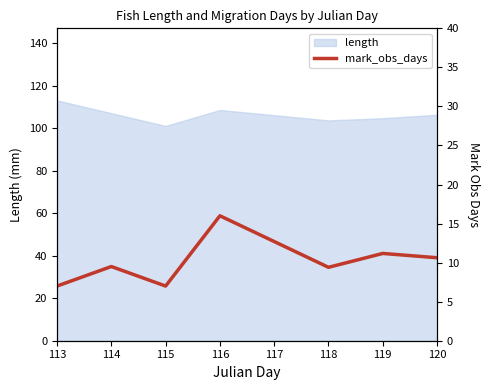

True or false: length has a value of 101.0 at 115.

True